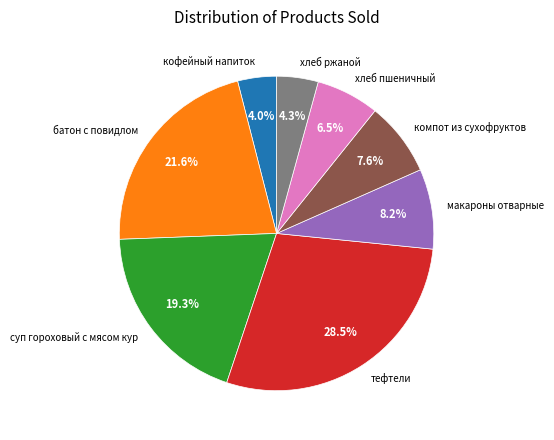

Which has a higher value, хлеб ржаной or макароны отварные?

макароны отварные